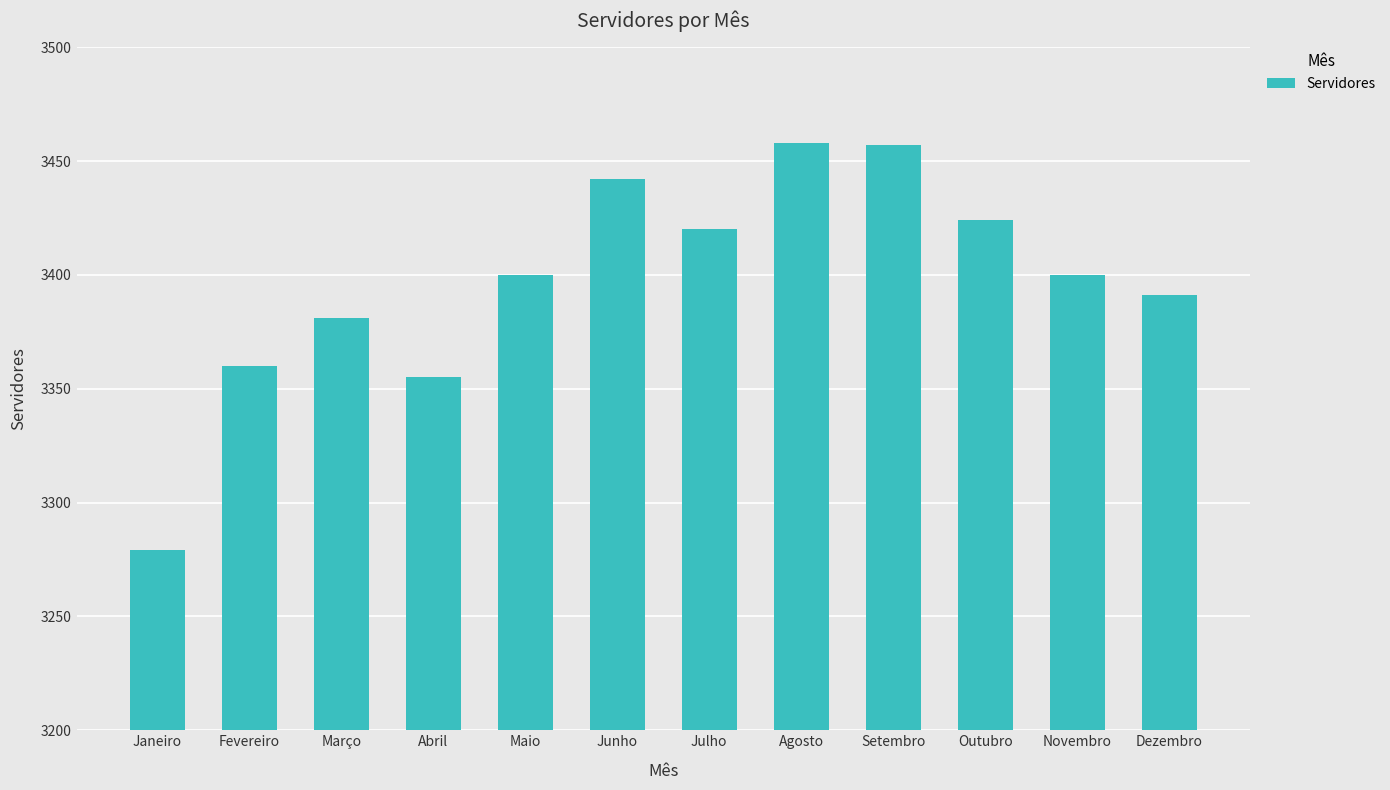

What is the maximum value shown in the chart?

3458